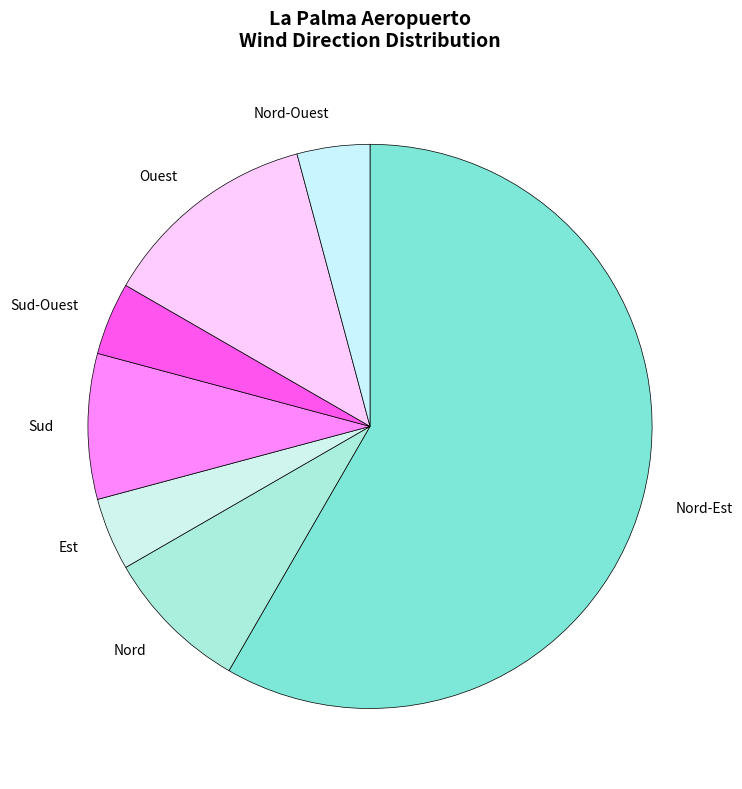

Which slice is the largest?

Nord-Est